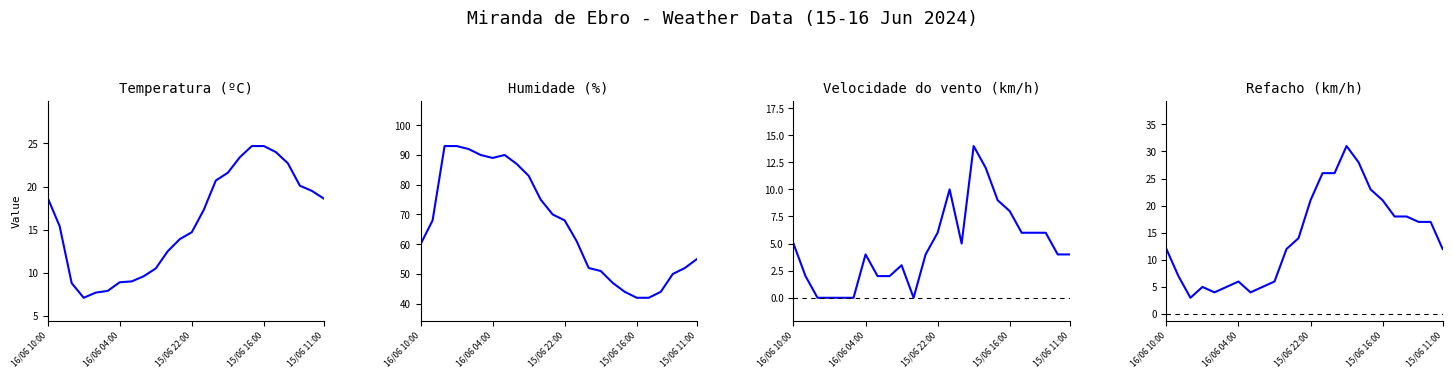

Does the chart display data point markers on the line(s)?

No